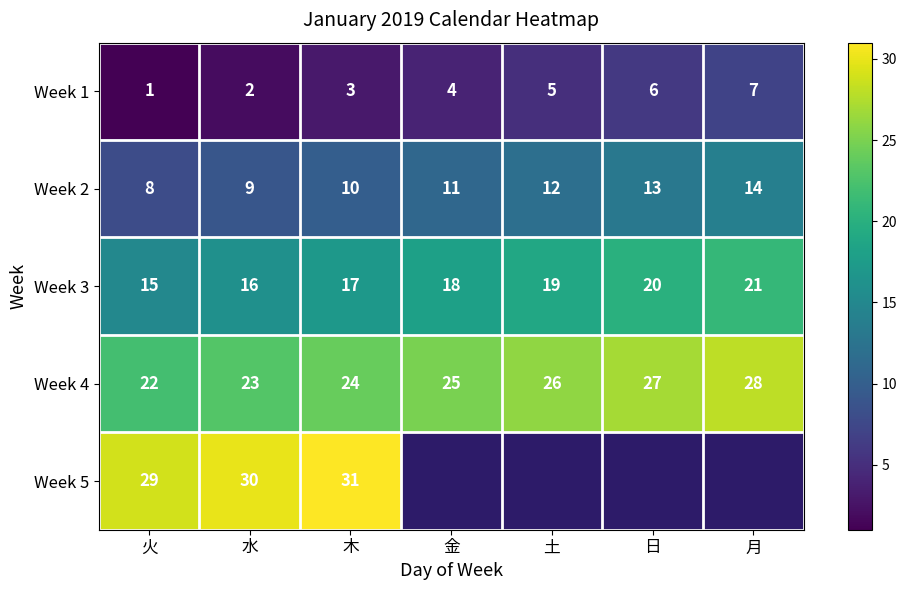

Between 日 and 水, which is larger?

日